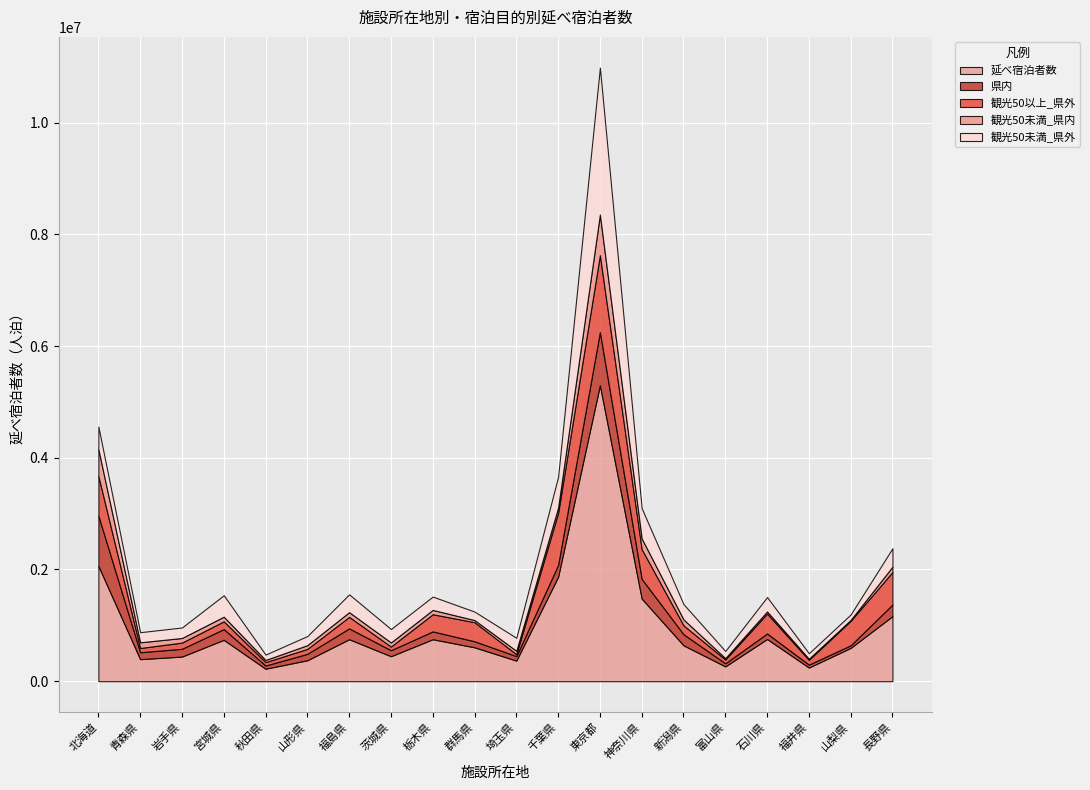

What is the difference between the 観光50未満_県外 values at 長野県 and 岩手県?

142110